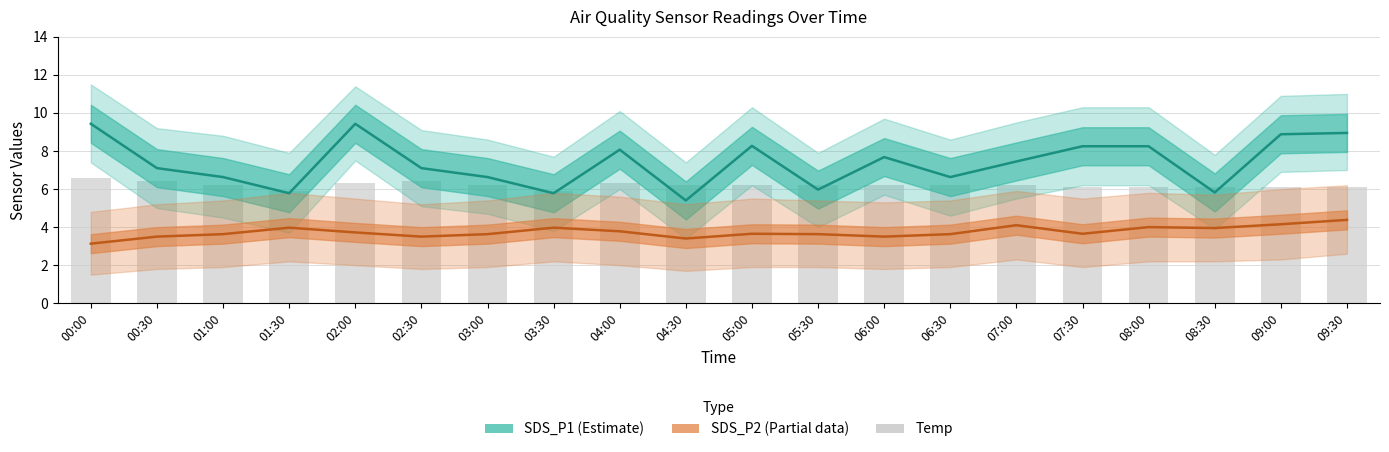

Which series has the widest spread of values?

SDS_P1 (Estimate)